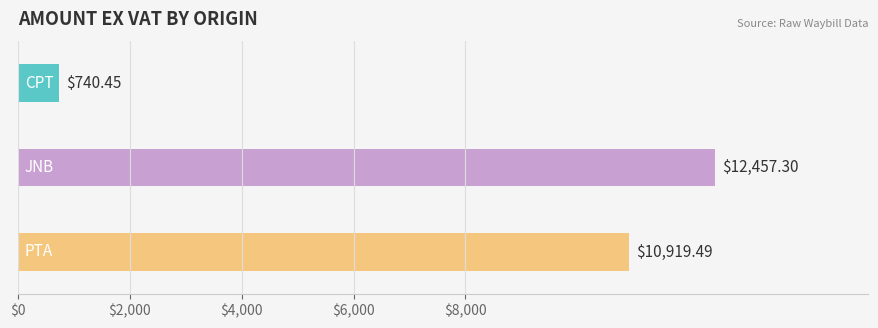

What is the sum of all values?

24117.2